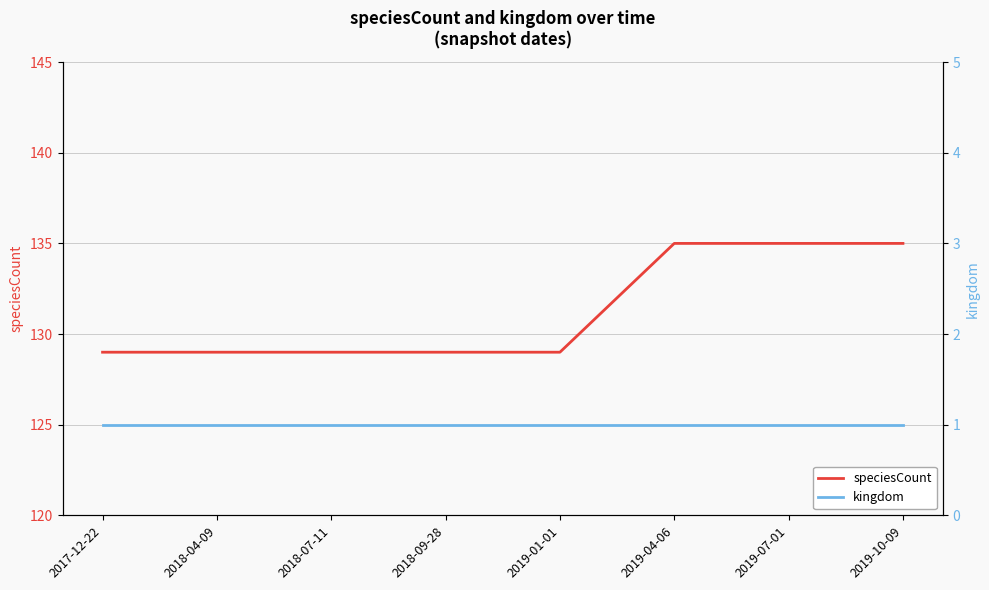

The speciesCount series shows 129 at 2017-12-22. True or false?

True